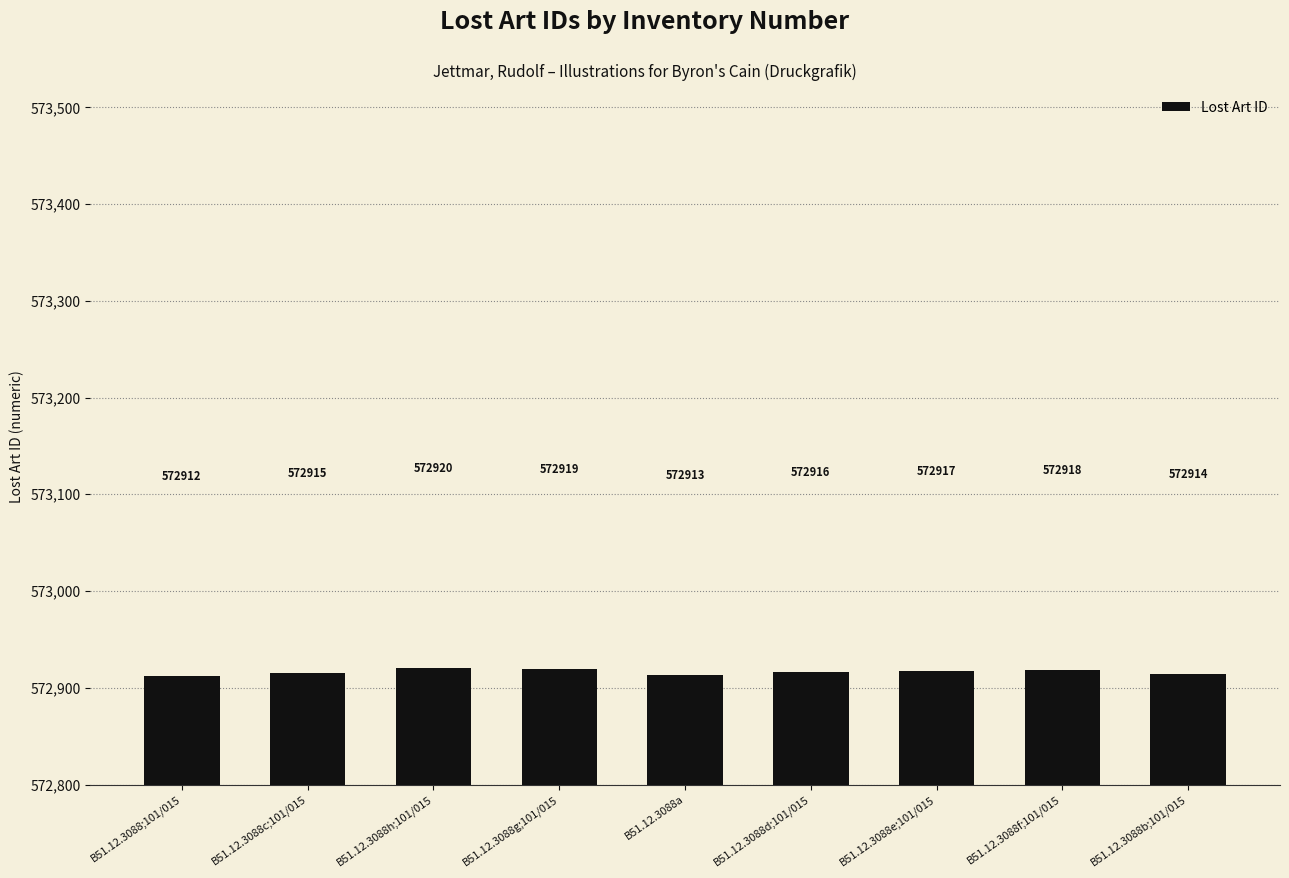

What position from the left is B51.12.3088h;101/015?

3